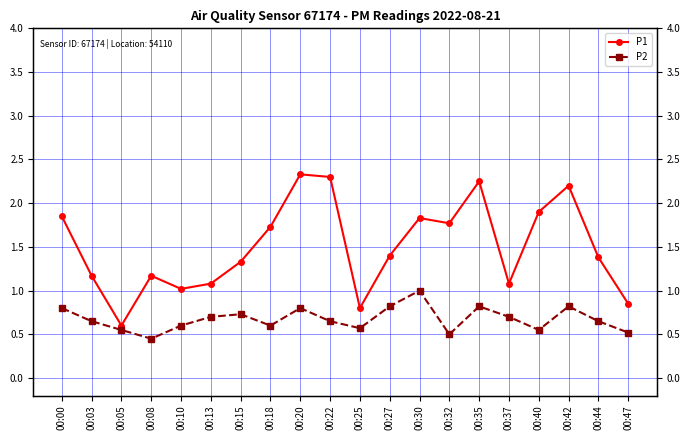

Rank the categories by P1 value from lowest to highest.

00:05, 00:25, 00:47, 00:10, 00:13, 00:37, 00:03, 00:08, 00:15, 00:44, 00:27, 00:18, 00:32, 00:30, 00:00, 00:40, 00:42, 00:35, 00:22, 00:20